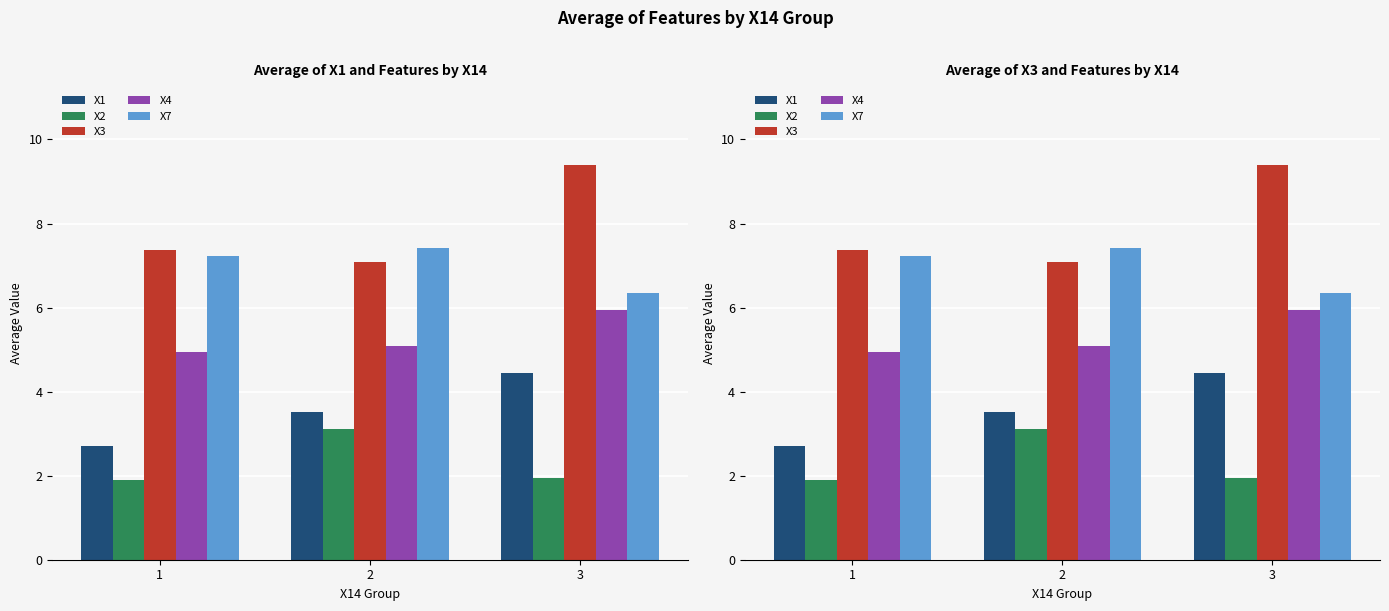

At how many categories does at least one series exceed 5?

3